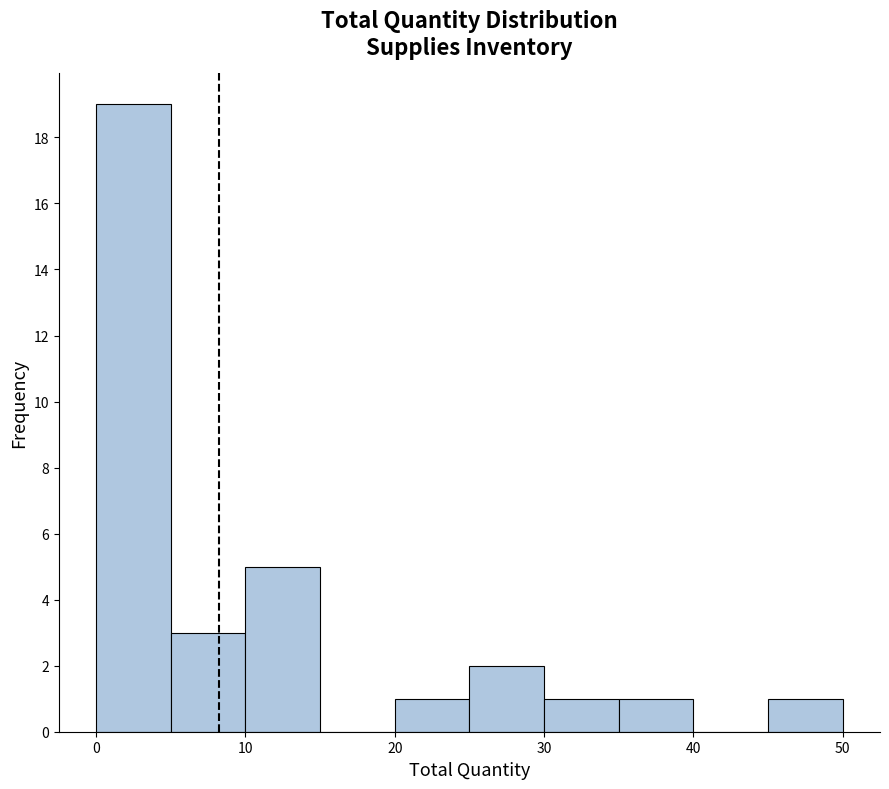

How tall is the bar that spans 10 to 15 on the x-axis? The values are not printed on the chart, so give them approximately, as read against the axis.

5